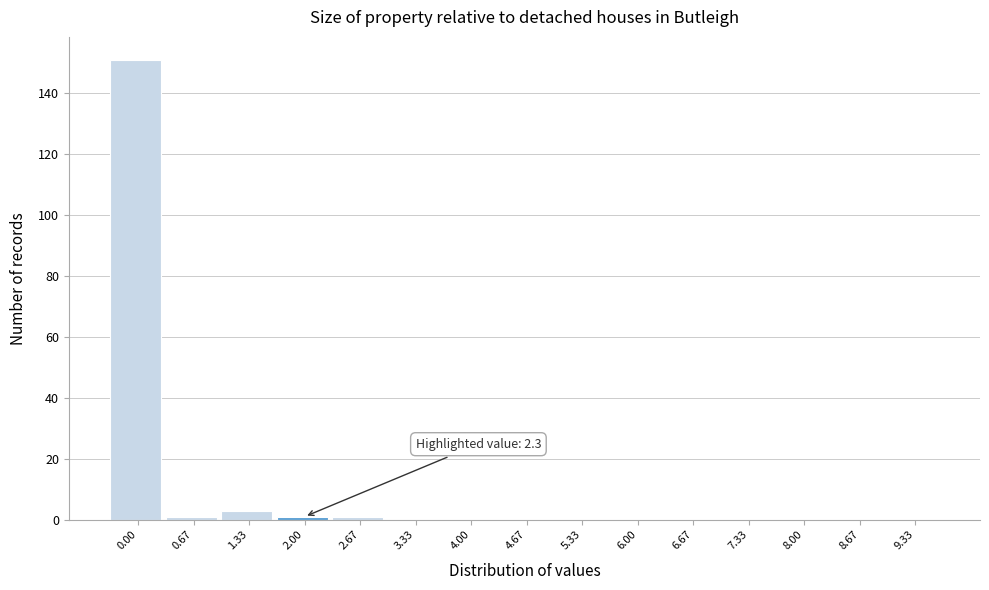

Reading left to right, extract all data points from this chart.

0.00=151	0.67=1	1.33=3	2.00=1	2.67=1	3.33=0	4.00=0	4.67=0	5.33=0	6.00=0	6.67=0	7.33=0	8.00=0	8.67=0	9.33=0